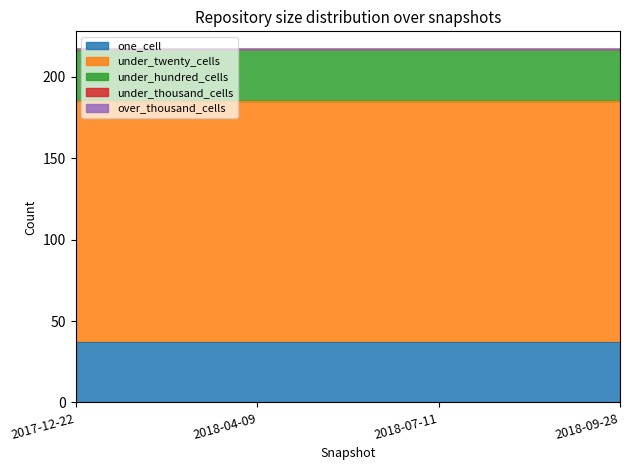

What value does the under_twenty_cells series have at 2018-09-28?

148